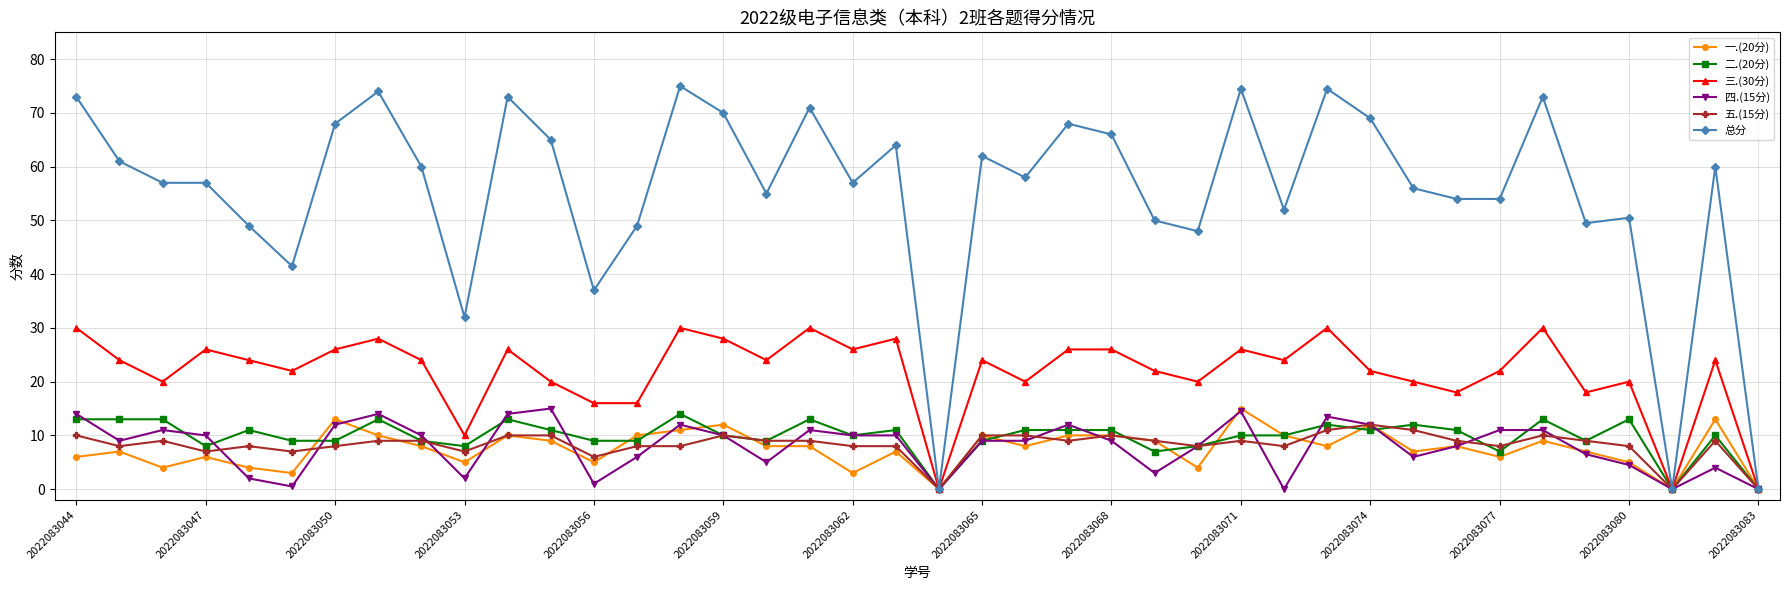

Which series has the widest spread of values?

总分